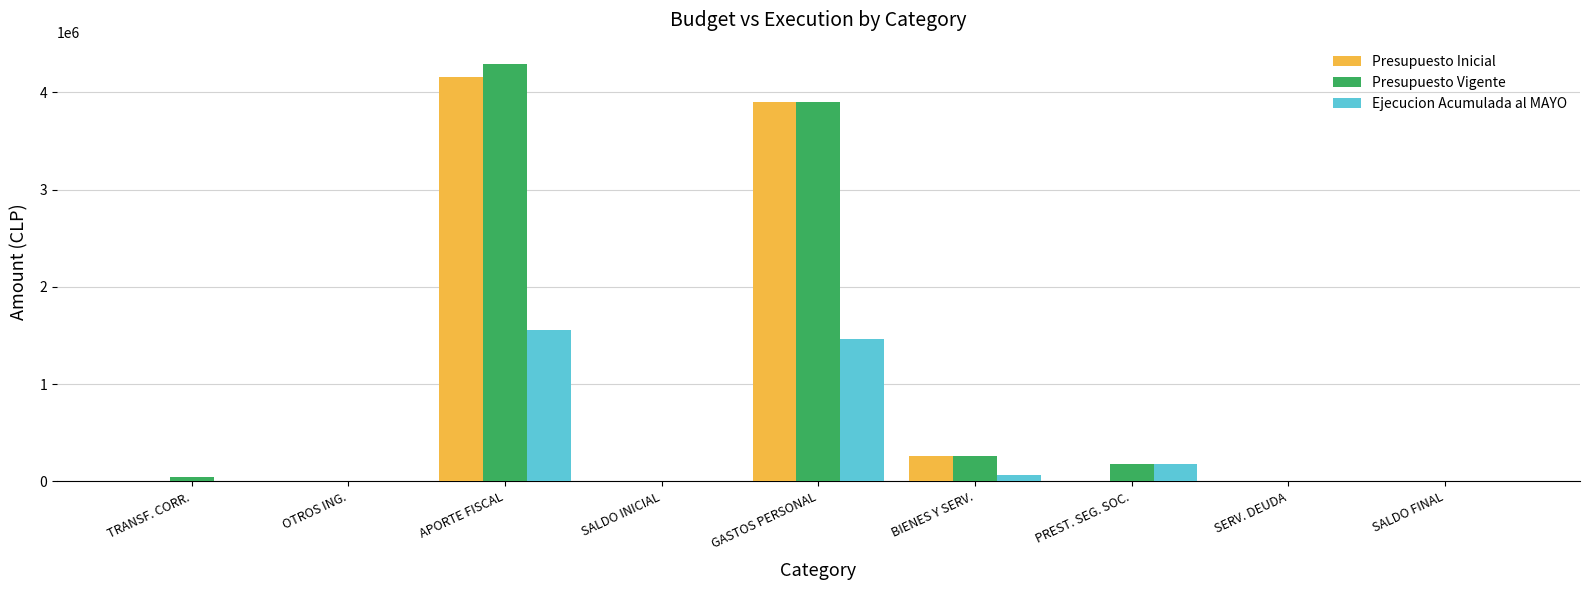

Does the chart contain stacked bars?

No